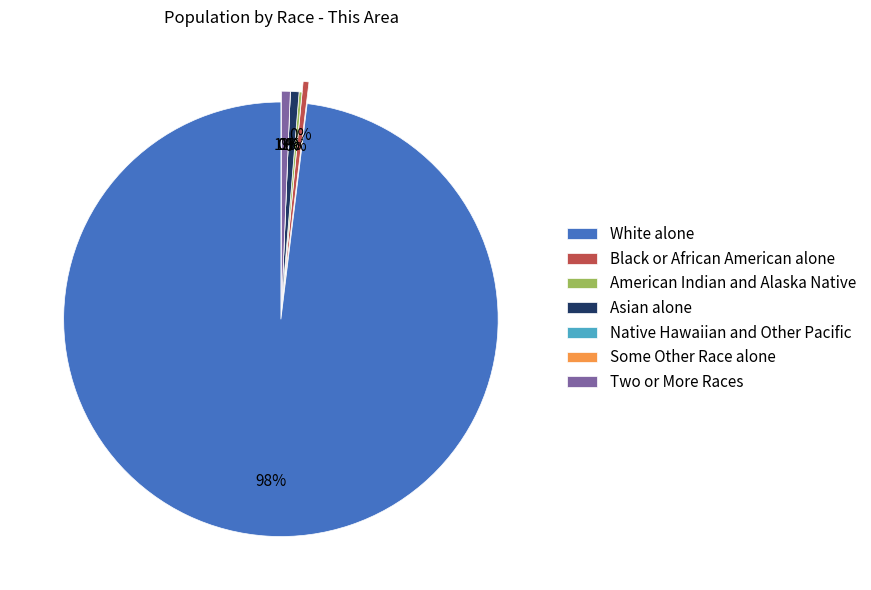

True or false: American Indian and Alaska Native accounts for 8% of the total.

False